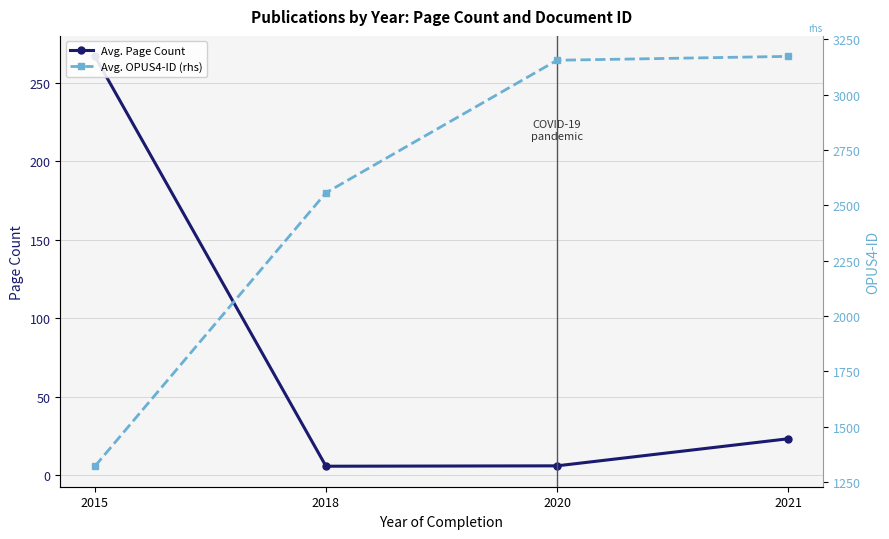

At which label is Avg. Page Count closest to 136?

2021